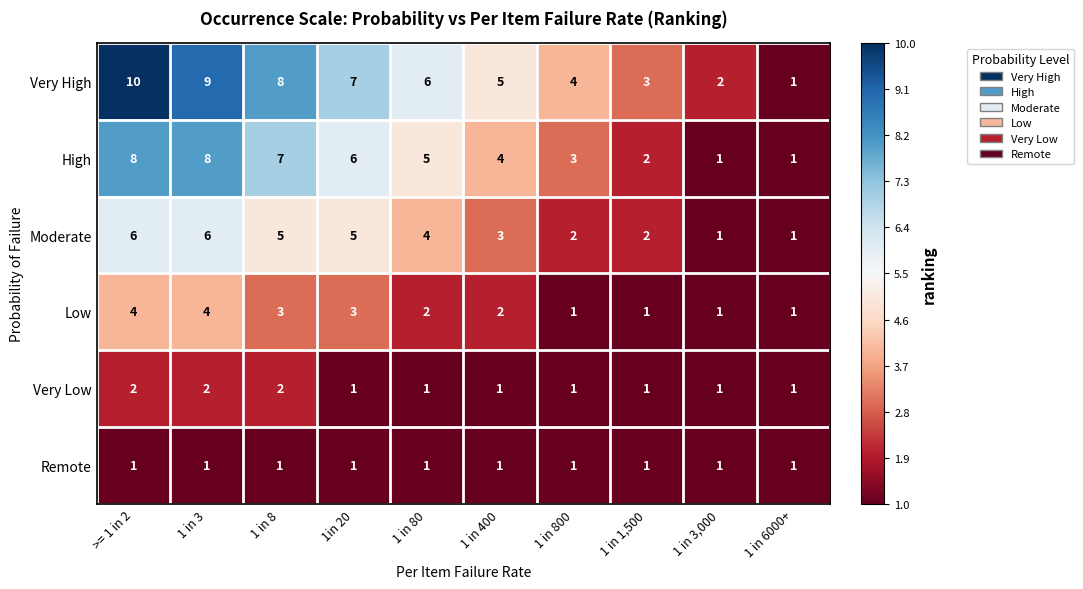

What is the difference between the Very High values at 1 in 80 and 1 in 6000+?

5